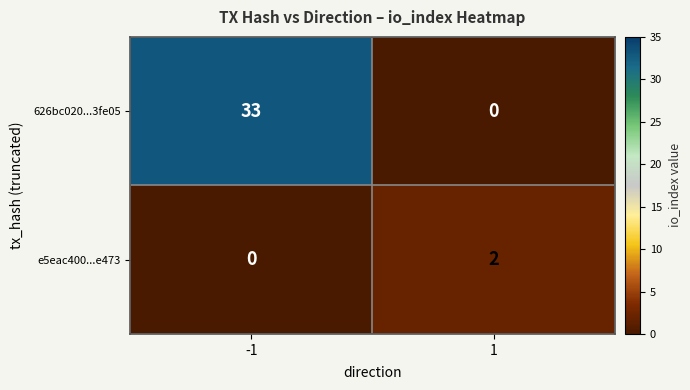

Which series has the widest spread of values?

626bc020...3fe05